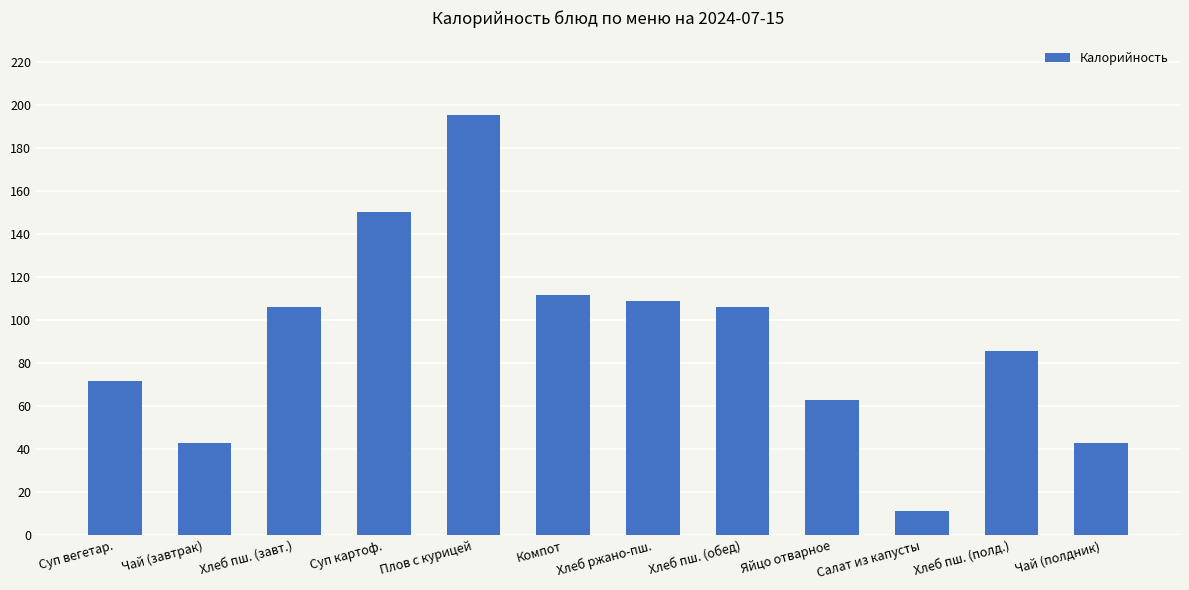

What is the difference between the values at Хлеб пш. (обед) and Суп картоф.?

43.9